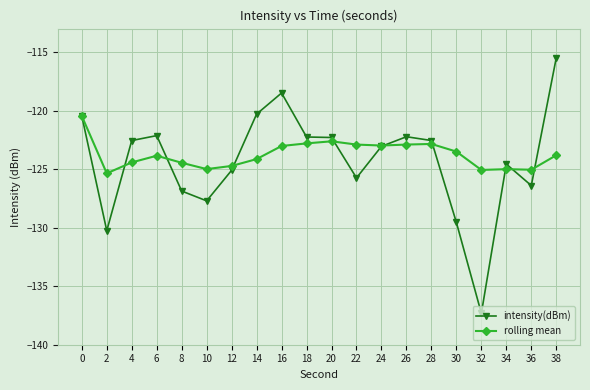

Is it true that intensity(dBm) equals -122.3 at 20?

True